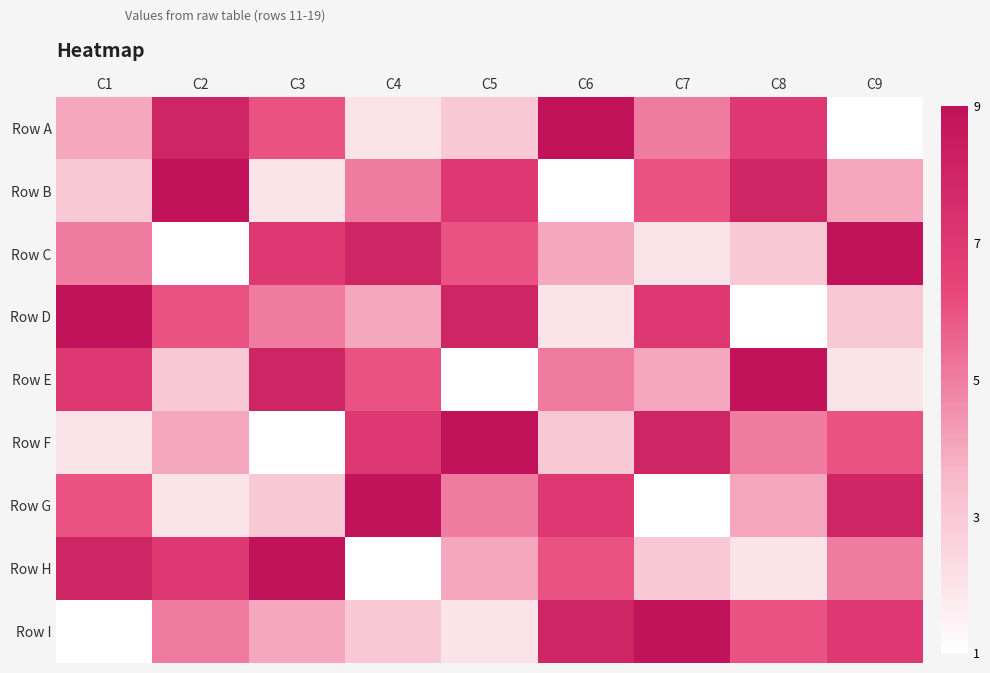

How many data points does each series have?

9